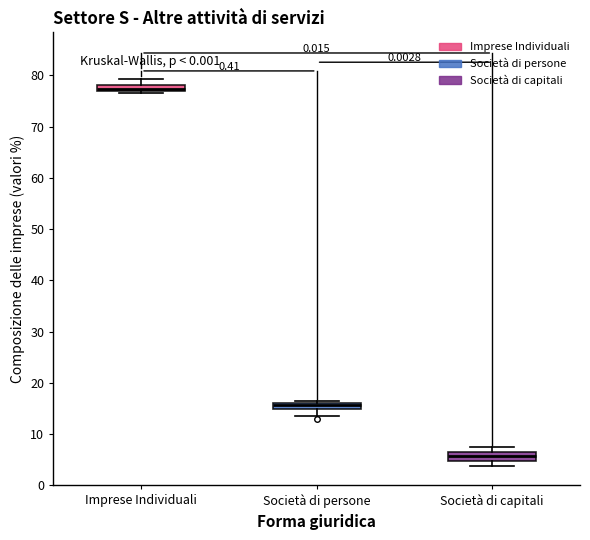

Where is the upper edge of the box for Imprese Individuali on the y-axis? The values are not printed on the chart, so give them approximately, as read against the axis.

78